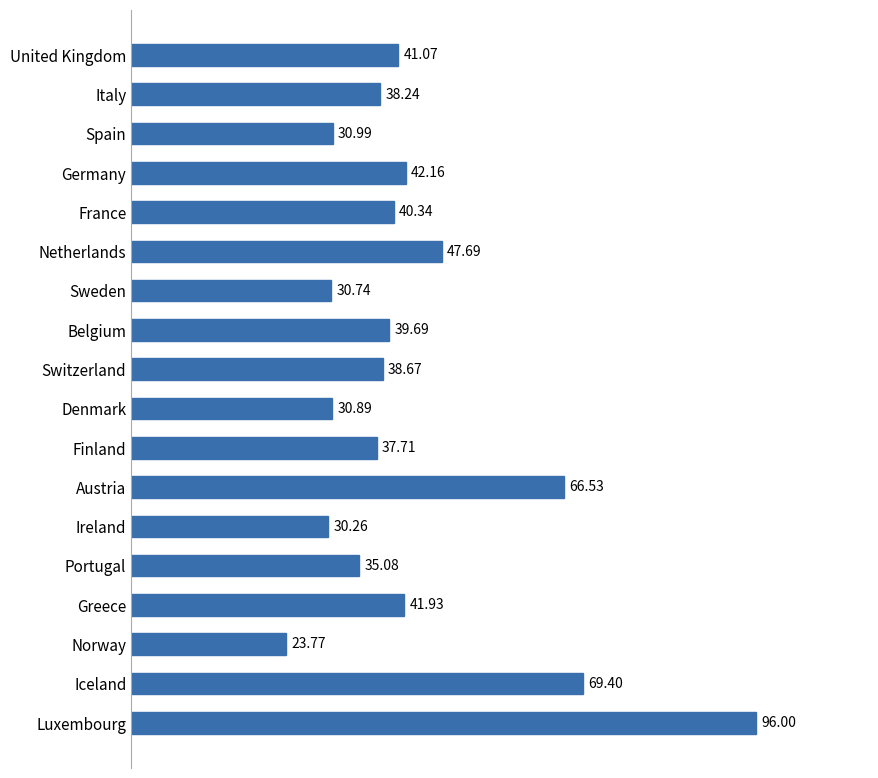

What is the label of the 9th bar from the top?

Switzerland